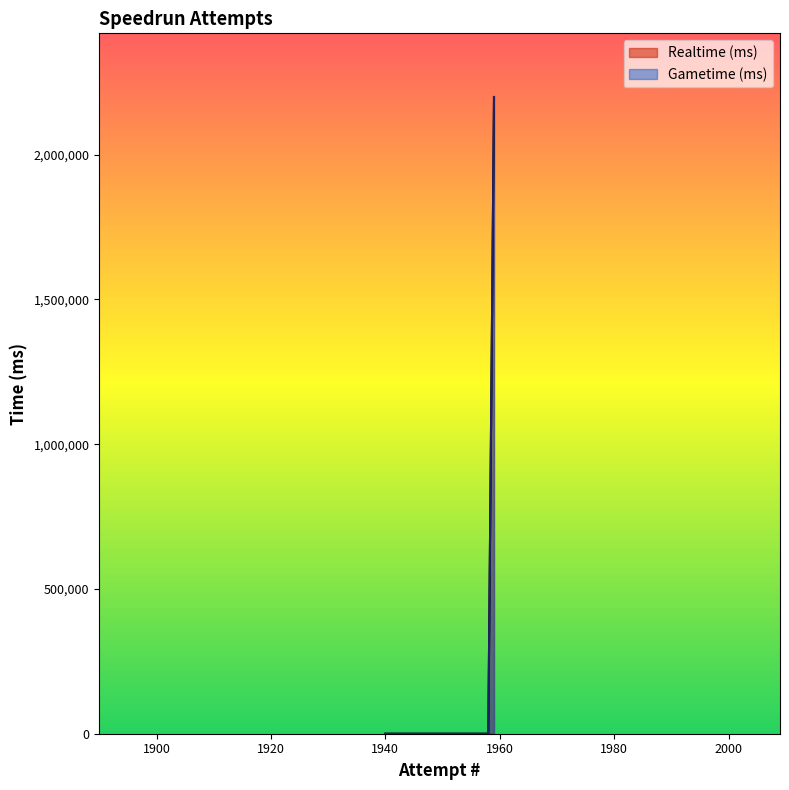

How many data points in Gametime (ms) are above 0?

1